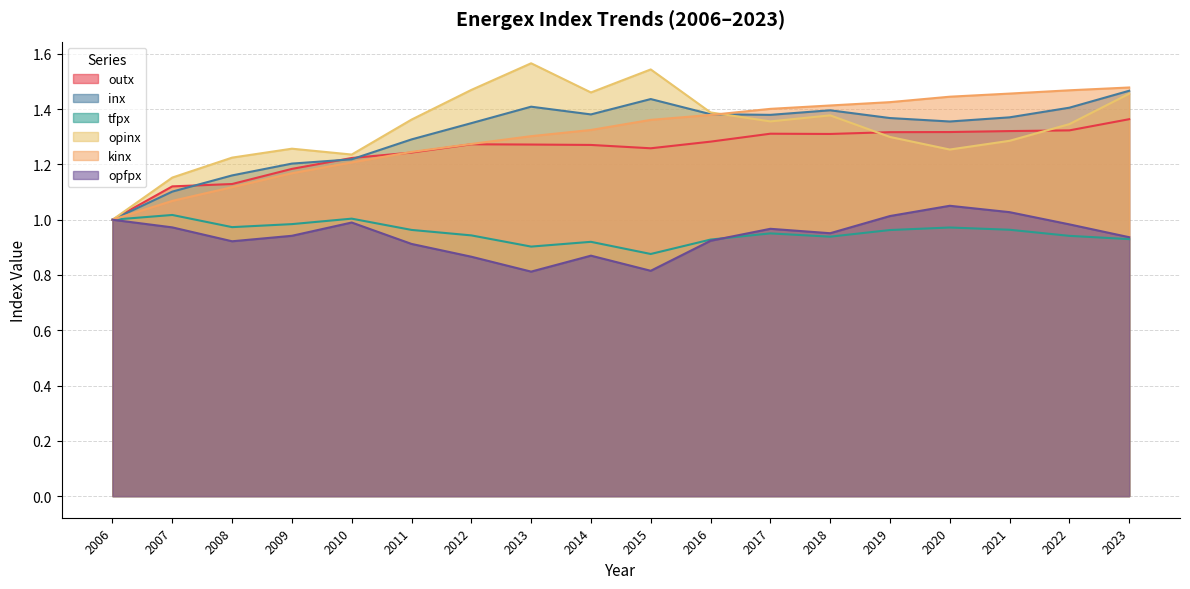

Which series changed the most between 2010 and 2016?

kinx